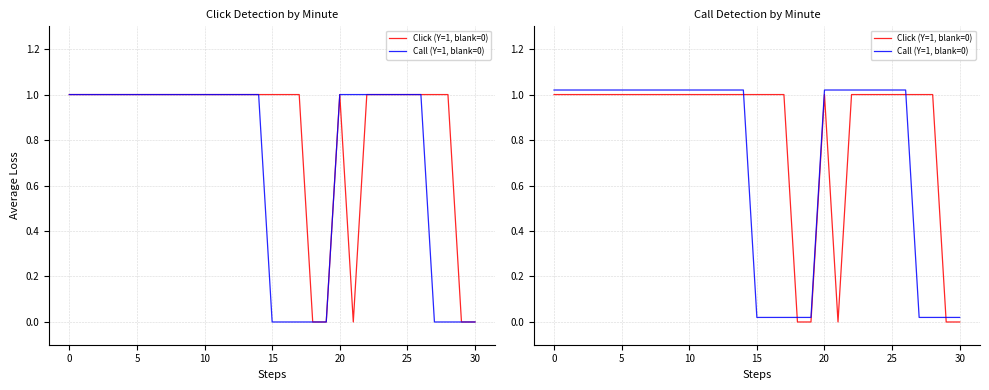

What is the average value of the Click (Y=1, blank=0) series?

0.8